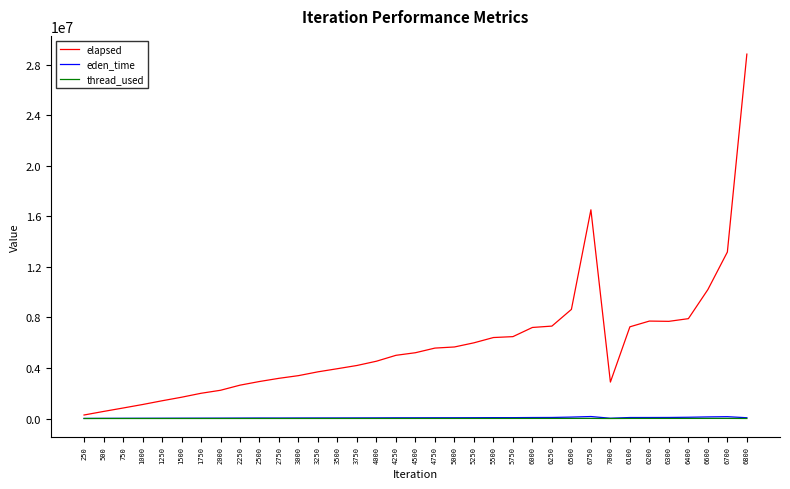

Does the chart have visible grid lines?

No